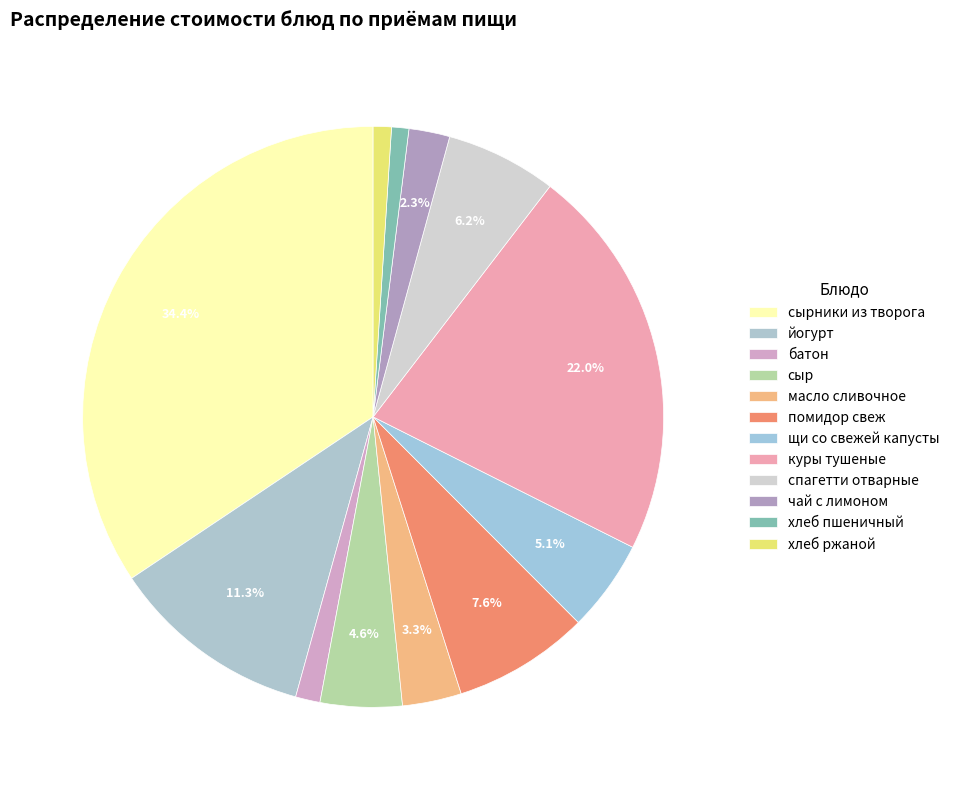

What percentage is the чай с лимоном slice, to the nearest percent?

2%